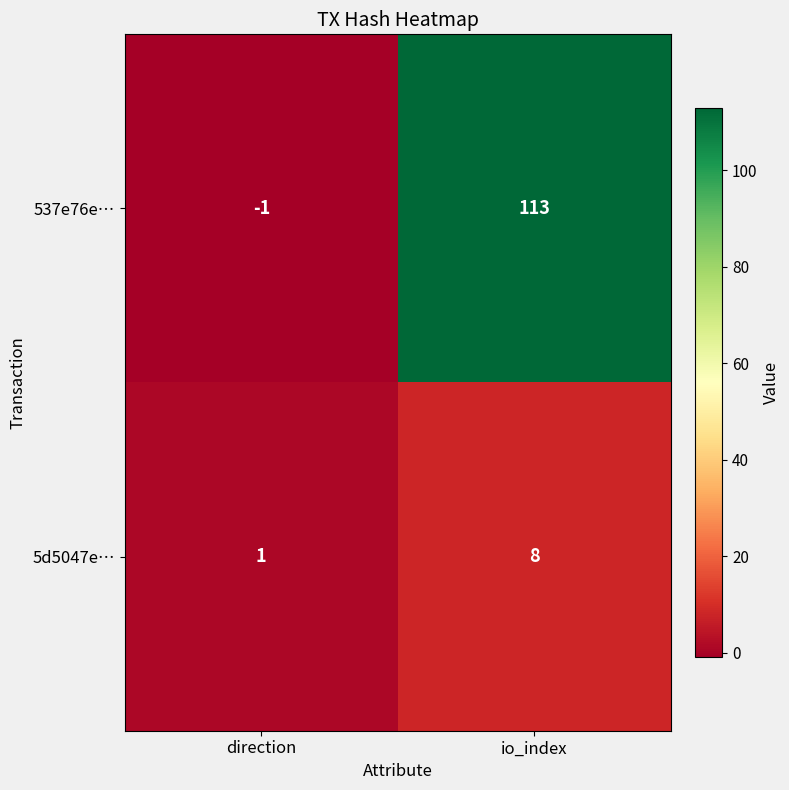

The value of 5d5047e… at direction is 1. True or false?

True